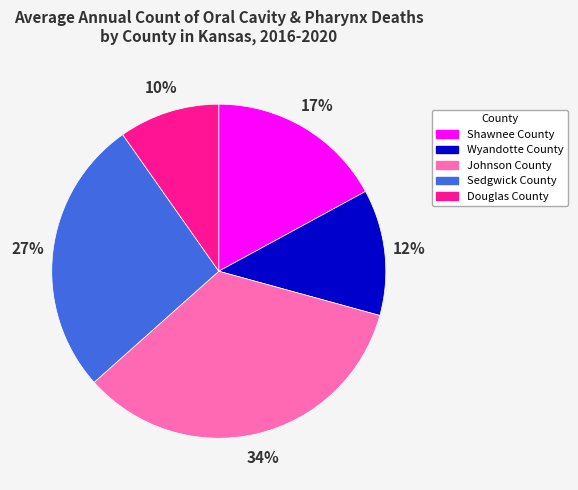

Combined, do Sedgwick County and Douglas County account for over 50%?

No